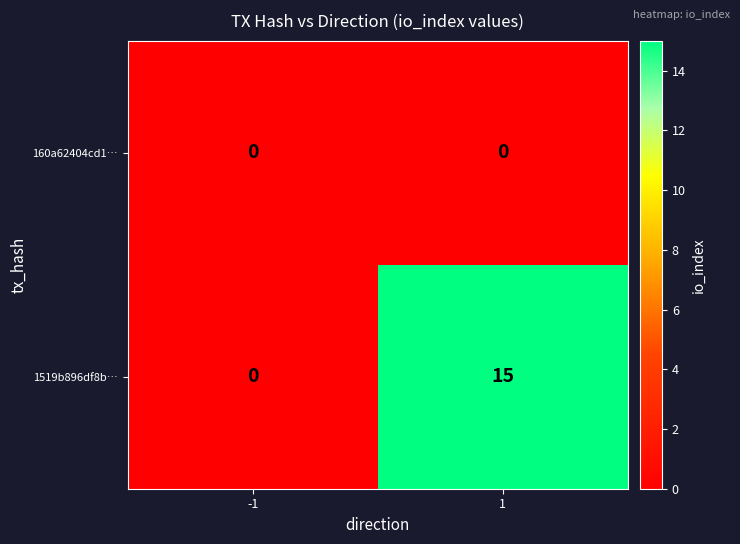

Reading left to right, what are all the values shown in this chart?

160a62404cd1…: 0	0
1519b896df8b…: 0	15